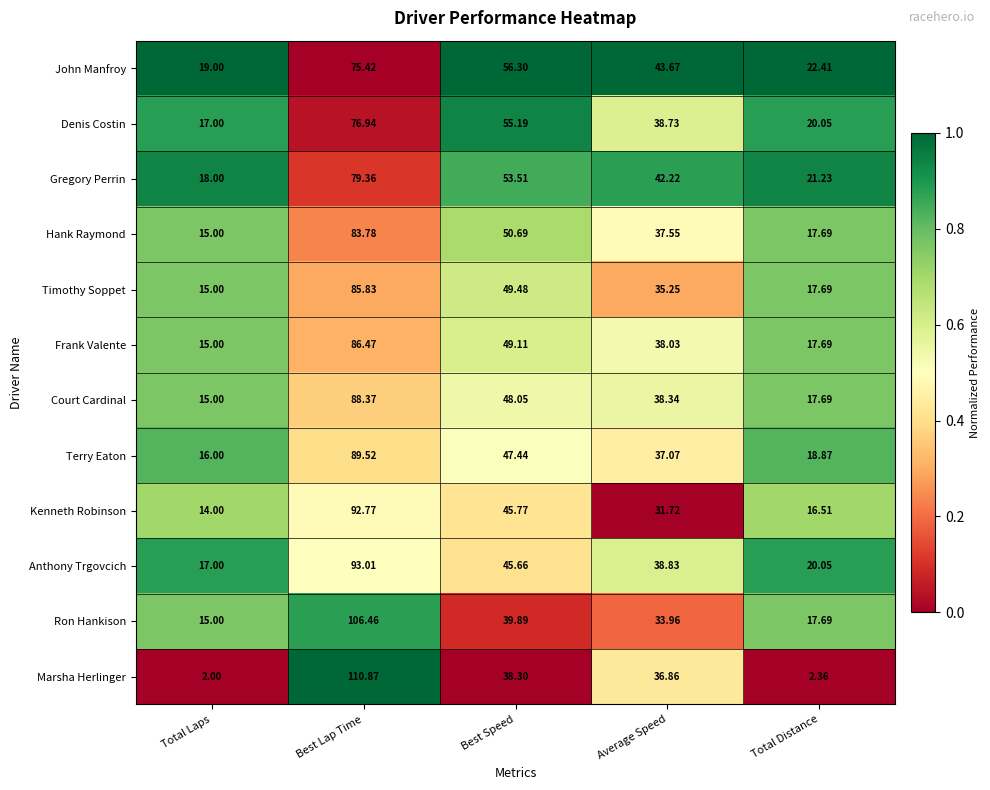

Which category has the lowest value in the Ron Hankison series?

Total Laps